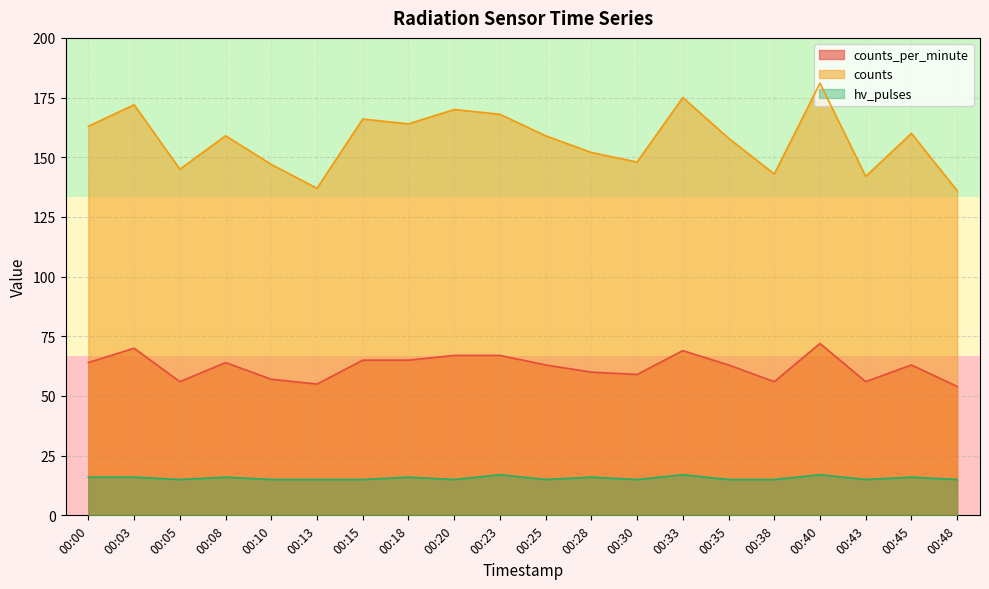

What is the difference between the counts_per_minute values at 00:23 and 00:10?

10